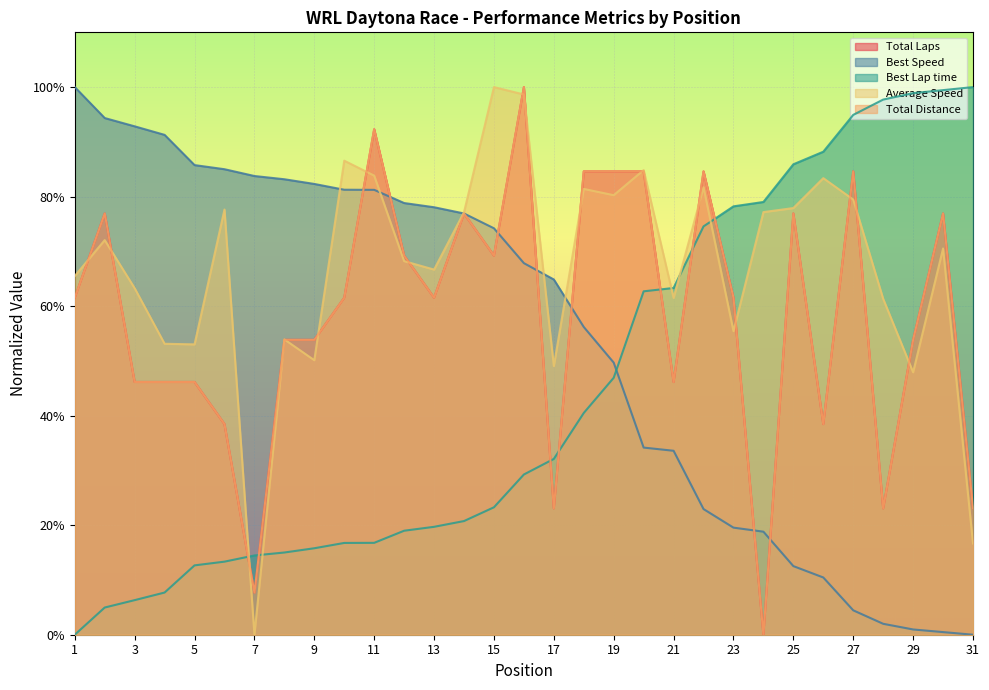

At how many categories does at least one series exceed 60?

31